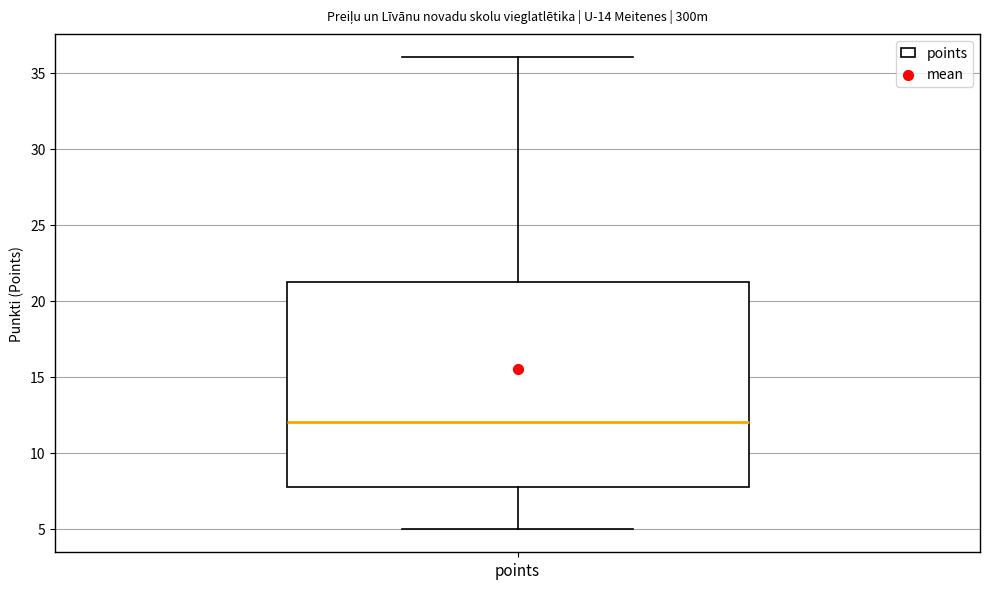

Read this box plot against the y-axis: the position of the median line, the range covered by the box, and the ends of both whiskers. The values are not printed on the chart, so give them approximately, as read against the axis.

median 12.0, box 8.0 to 21.5, whiskers 5.0 to 36.0